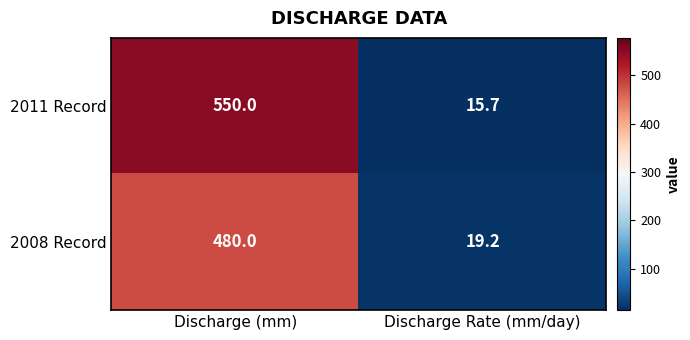

What is the sum of the 2011 Record values at Discharge Rate (mm/day) and Discharge (mm)?

565.7